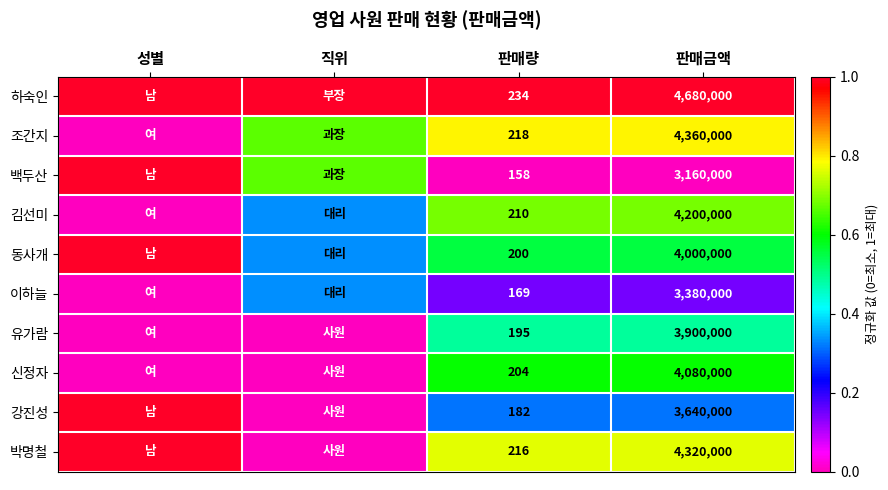

At 판매금액, list the series in order from largest to smallest.

하숙인, 조간지, 박명철, 김선미, 신정자, 동사개, 유가람, 강진성, 이하늘, 백두산